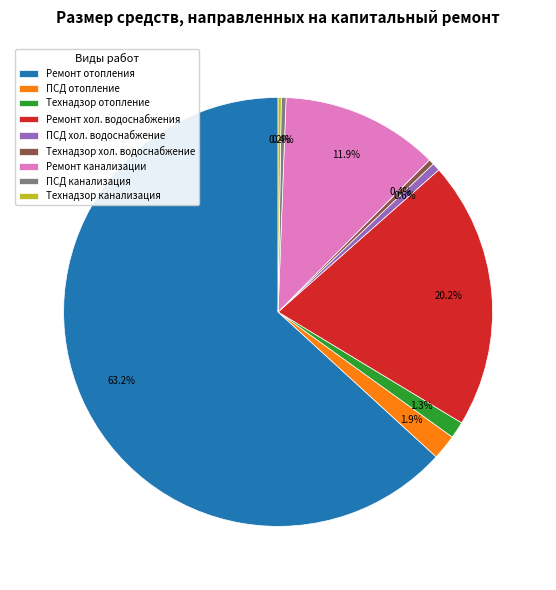

Do Технадзор хол. водоснабжение and ПСД хол. водоснабжение together represent more than half of the pie?

No